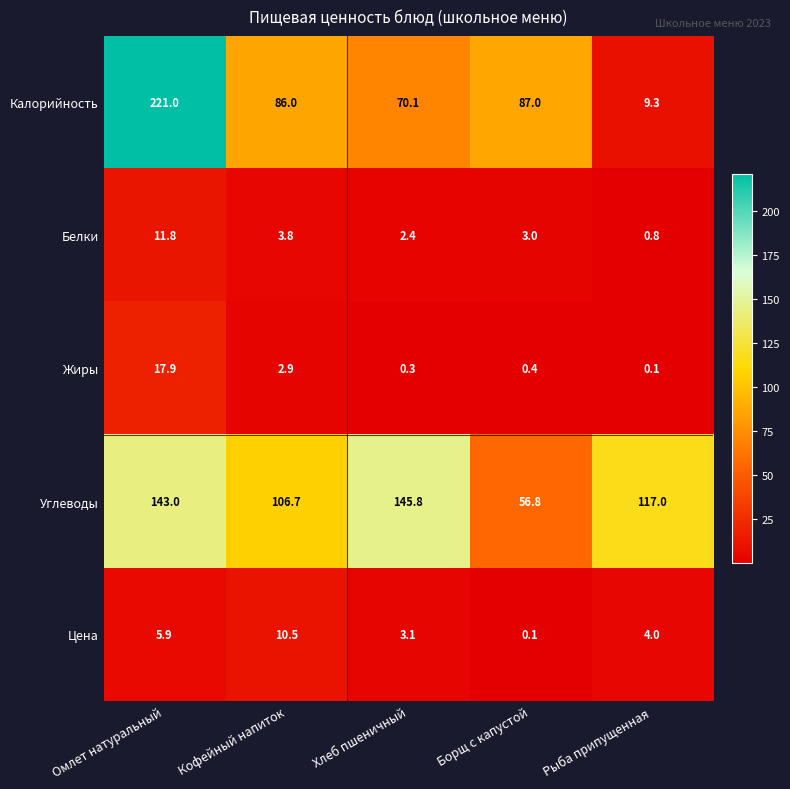

At which category is the sum across all series the highest?

Омлет натуральный